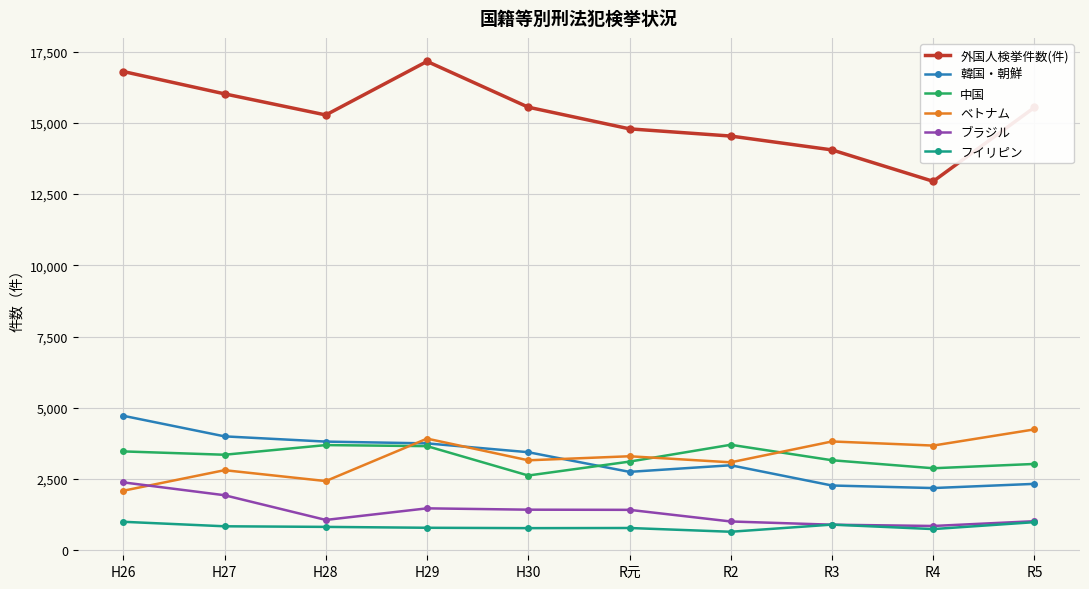

What is the label of the 3rd point from the left?

H28